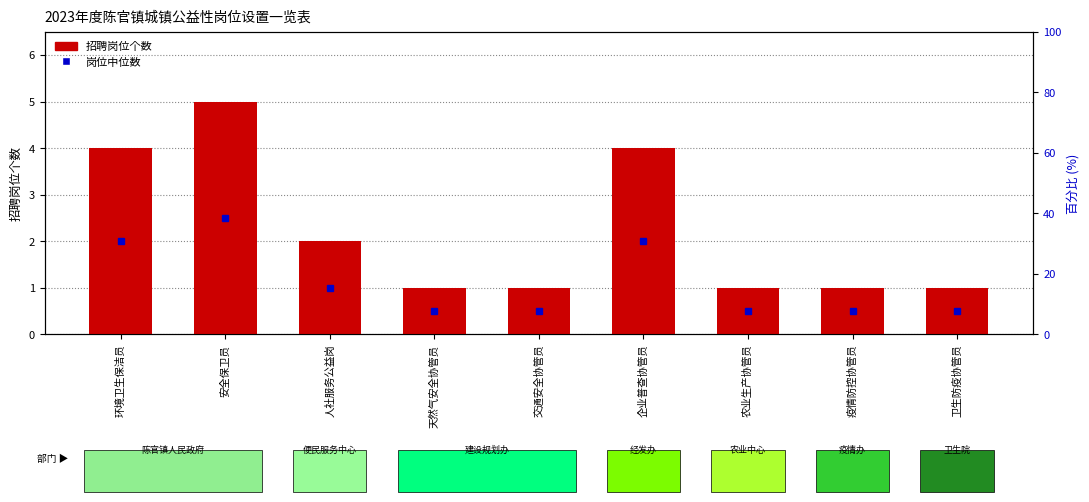

The value at 人社服务公益岗 is 2. True or false?

True